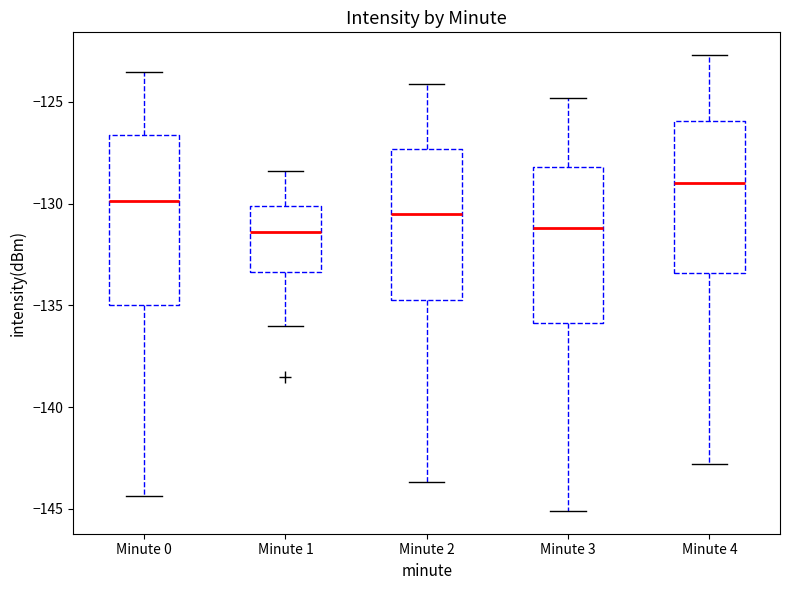

Which box's median line is the highest?

Minute 4